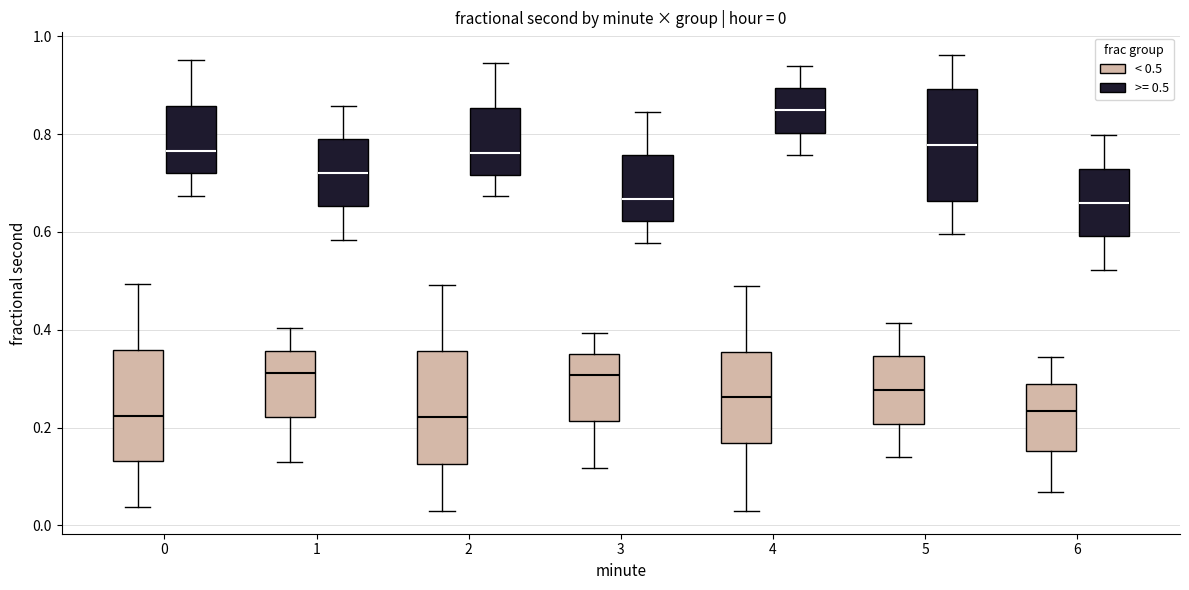

Which box's median line is the highest?

4 (>= 0.5)